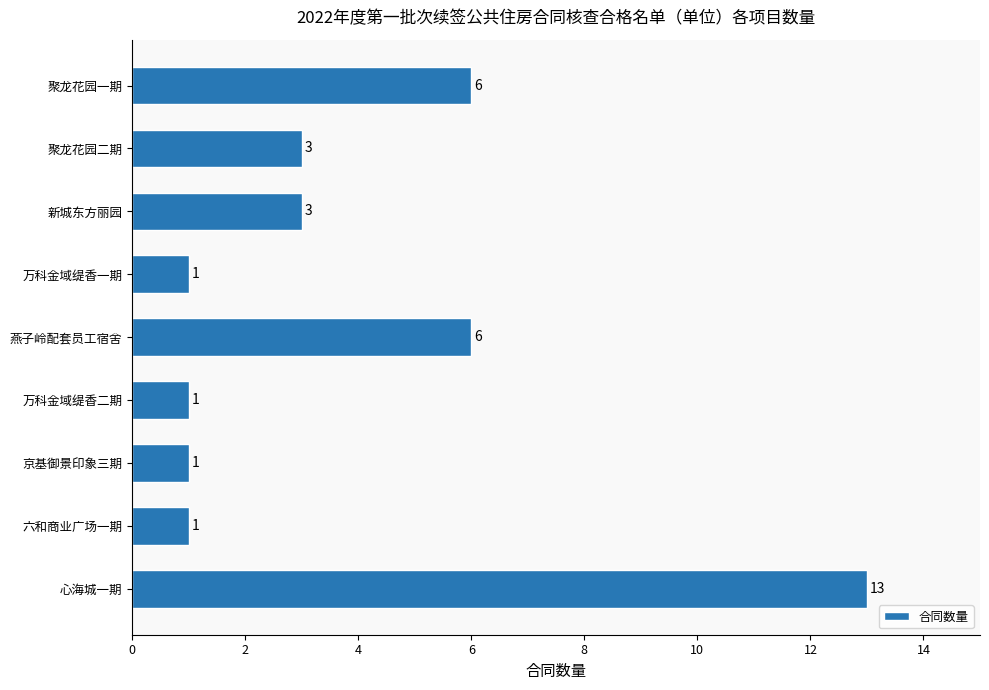

What is the ratio of the value at 聚龙花园一期 to the value at 心海城一期?

0.5